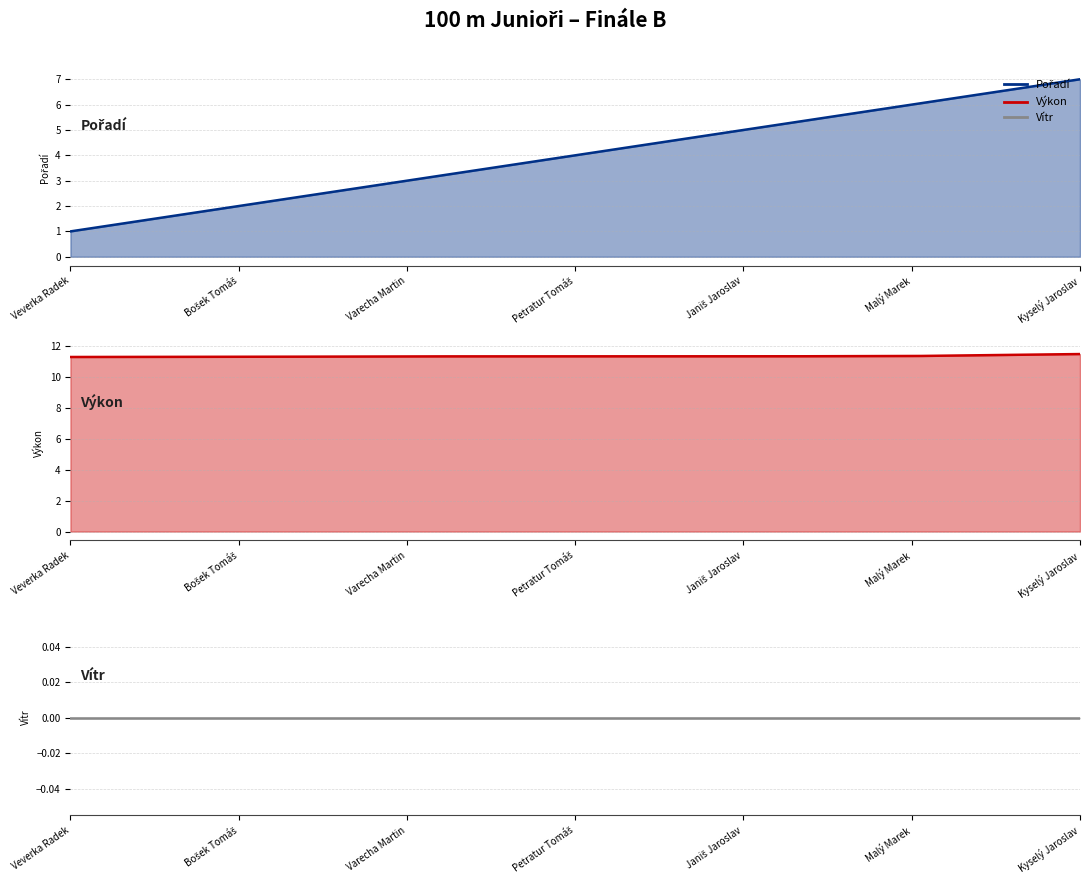

Rank the series by their maximum value, from highest to lowest.

Výkon, Pořadí, Vítr